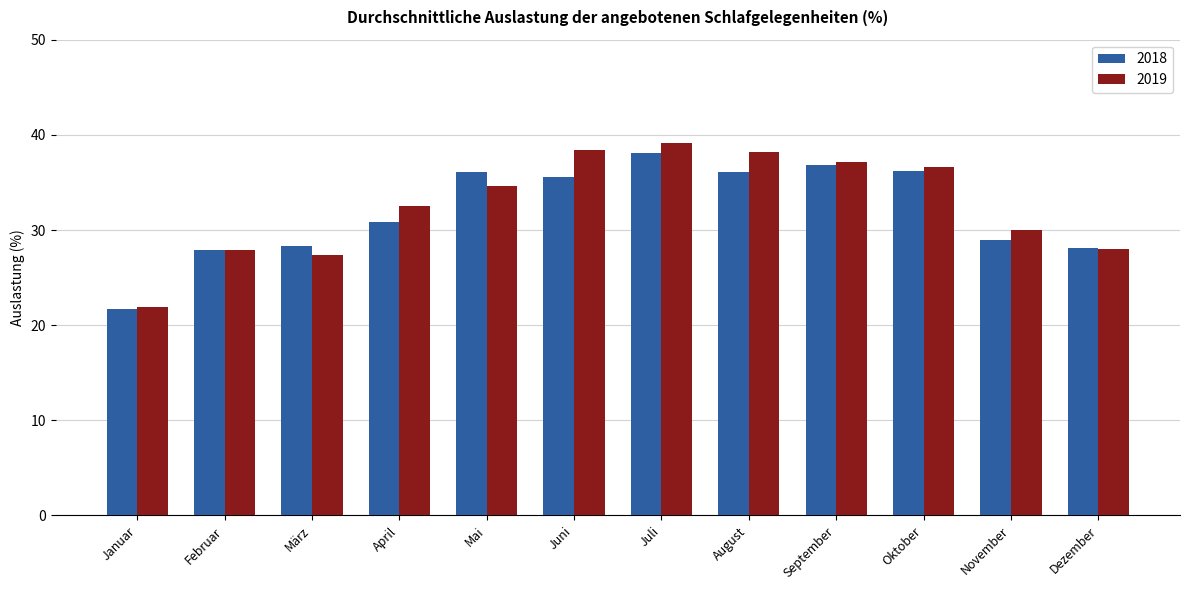

Are the bars horizontal?

No